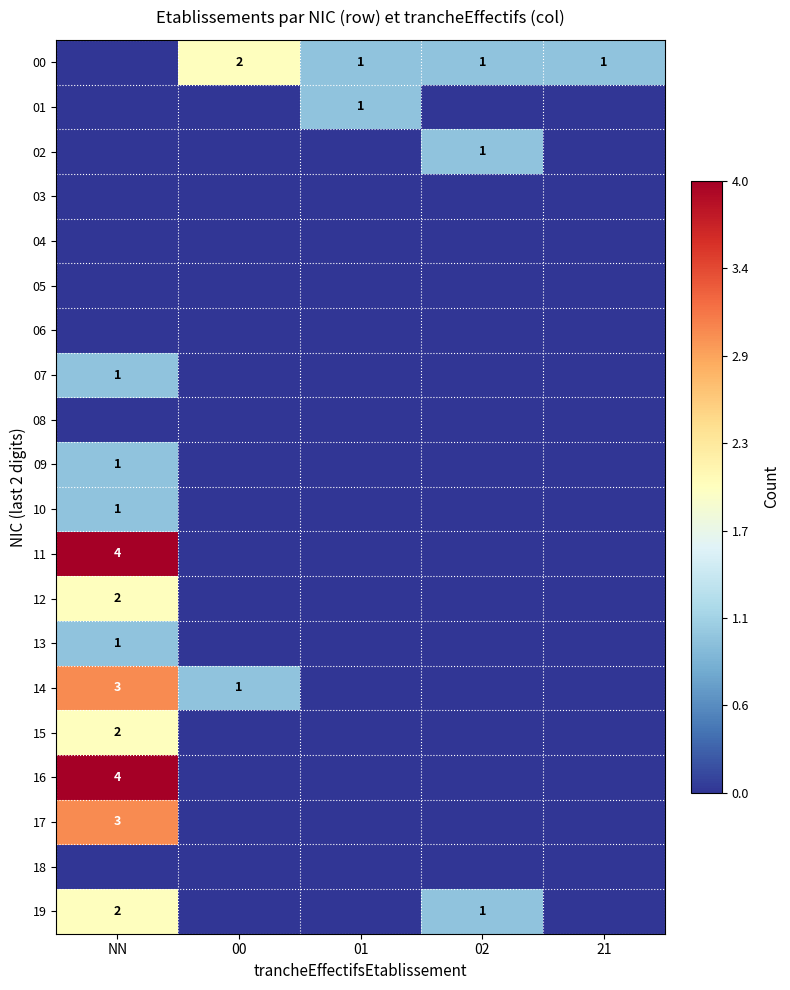

Is it true that 00 equals 2 at 00?

True